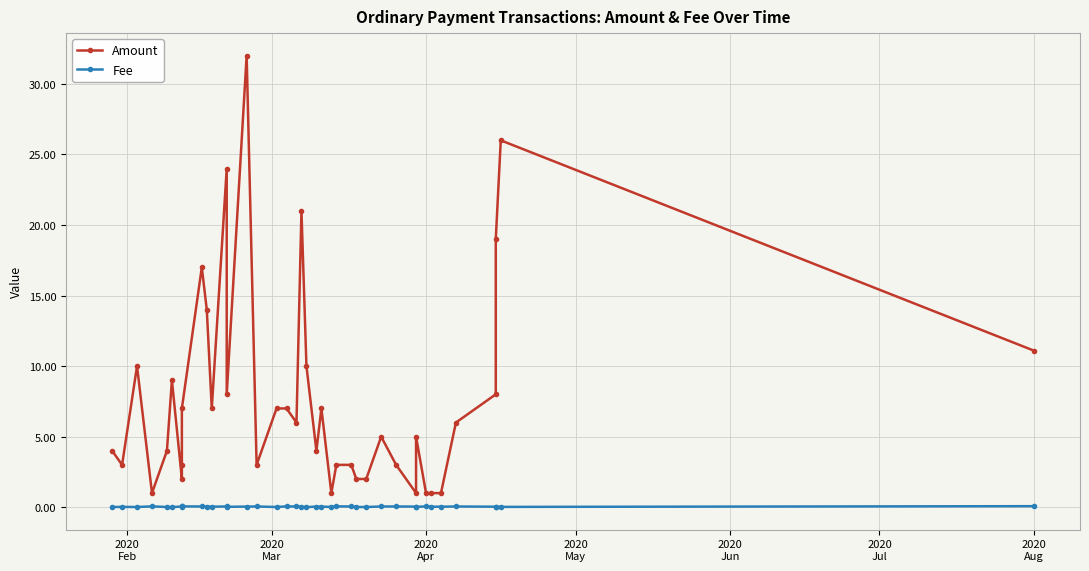

List the series in order of their peak value, lowest first.

Fee, Amount